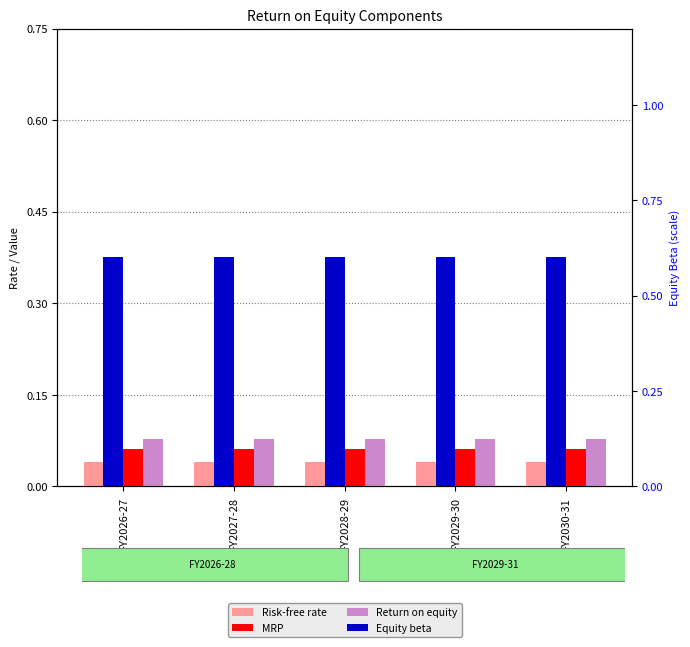

What is the total value across all series at FY2028-29?

0.8